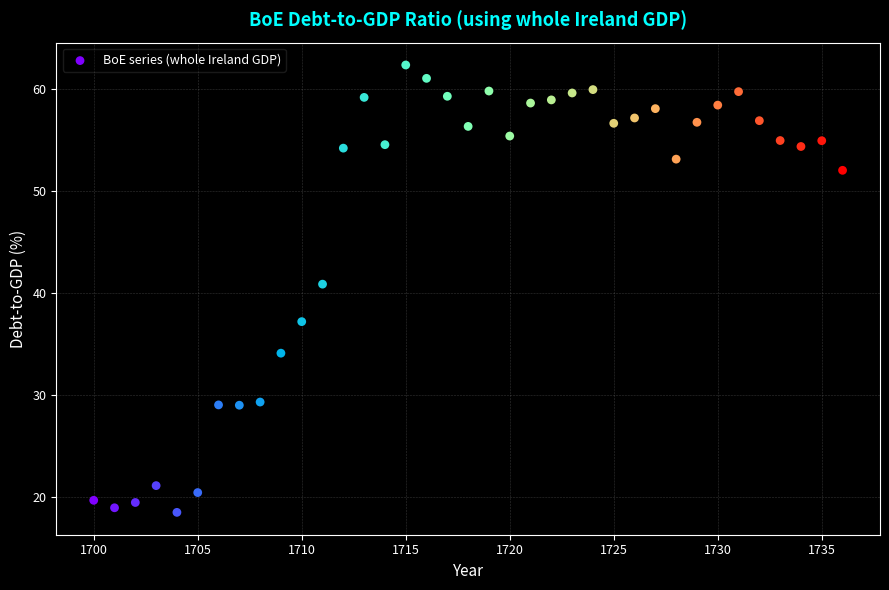

What Y value in the scatter plot is closest to 40?

40.9